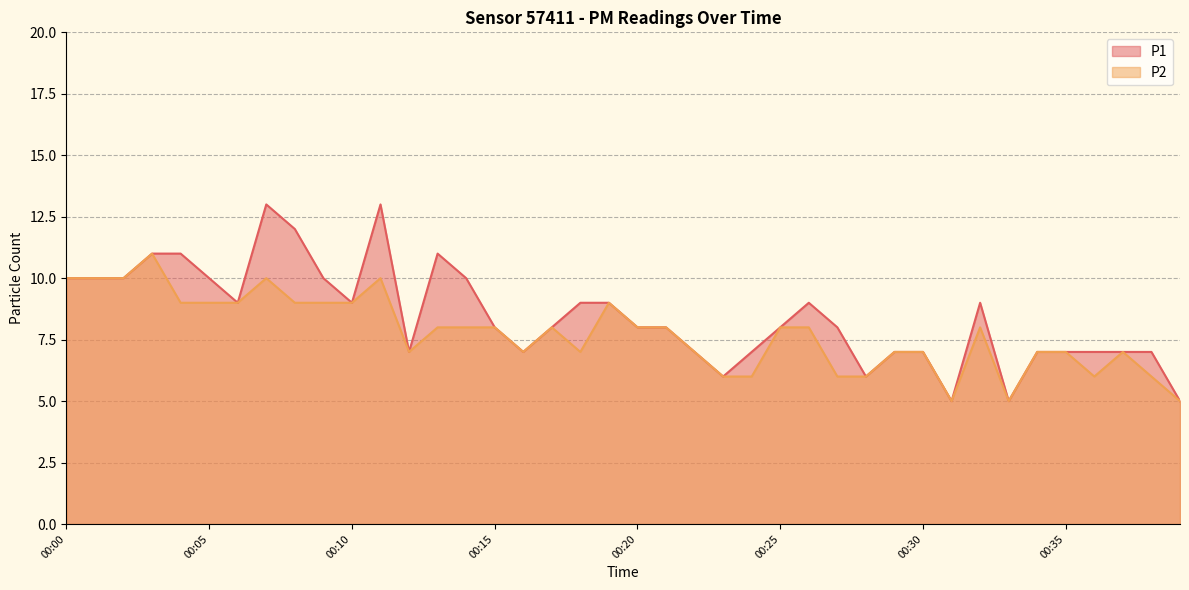

At which category does P1 reach its first local peak?

00:07